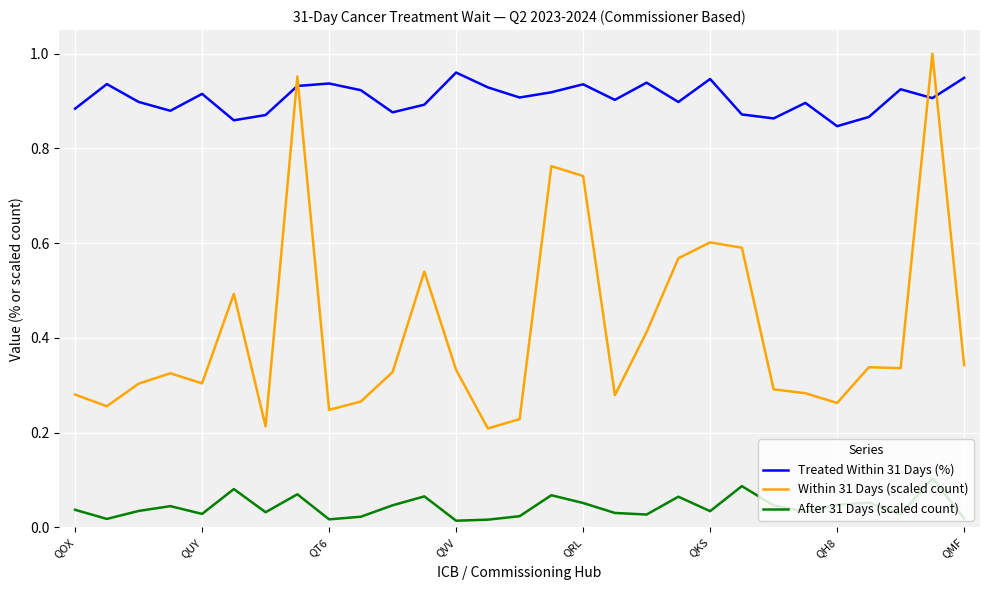

True or false: Treated Within 31 Days (%) and After 31 Days (scaled count) intersect in this chart.

False